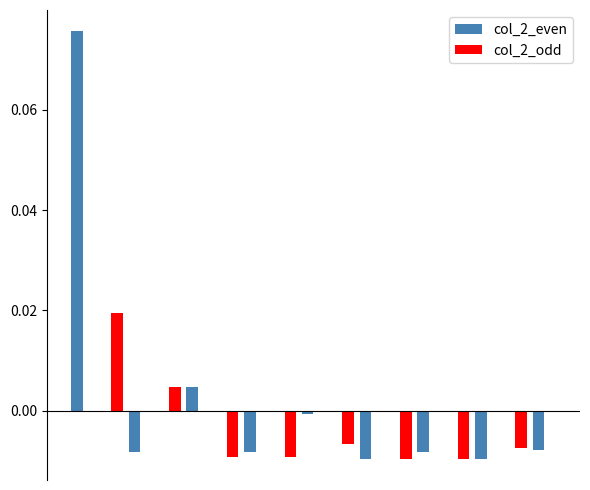

How many distinct data groups are displayed?

2